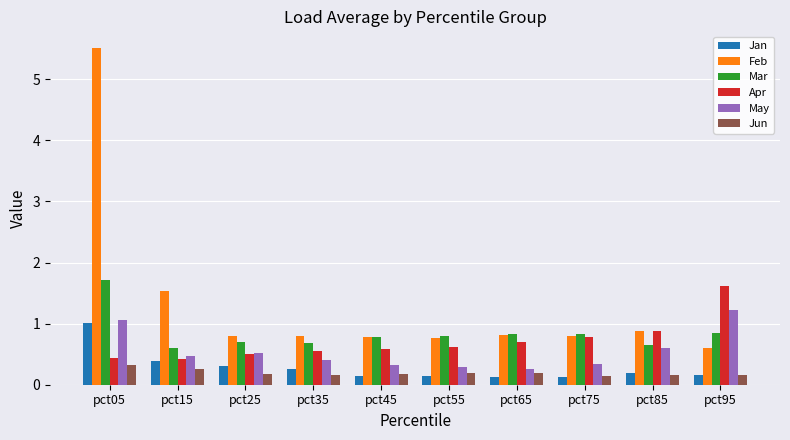

What is the value of the Jun bar at the 1st from the left?

0.3